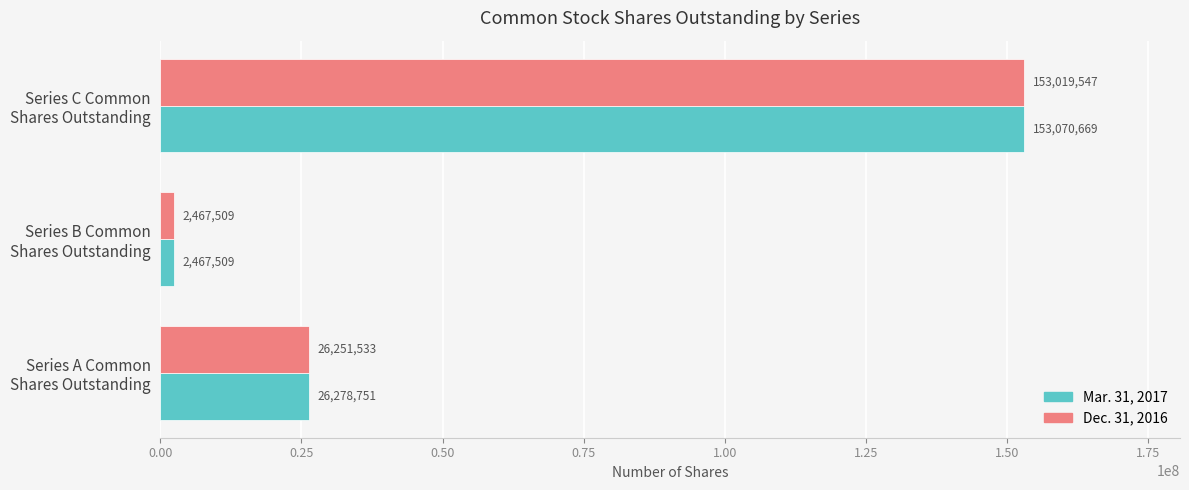

What is the sum of all Mar. 31, 2017 values?

181816929